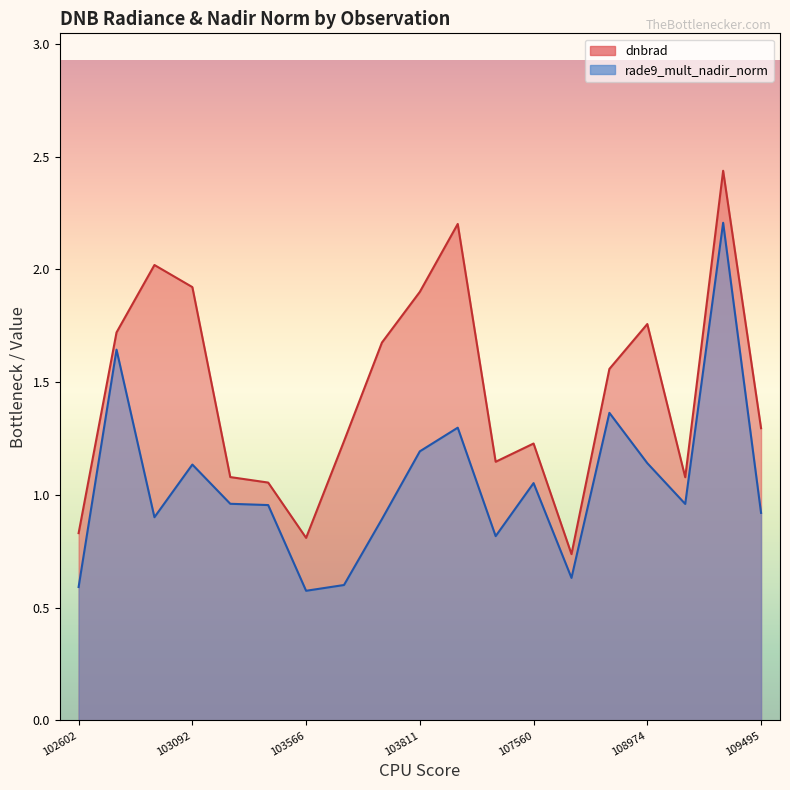

At which label does dnbrad first exceed 1?

102724